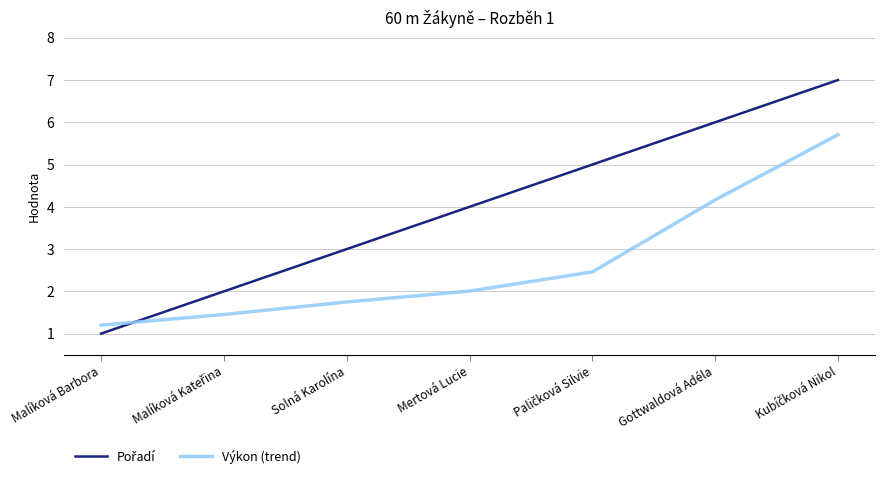

What is the total value across all series at Solná Karolína?

4.7